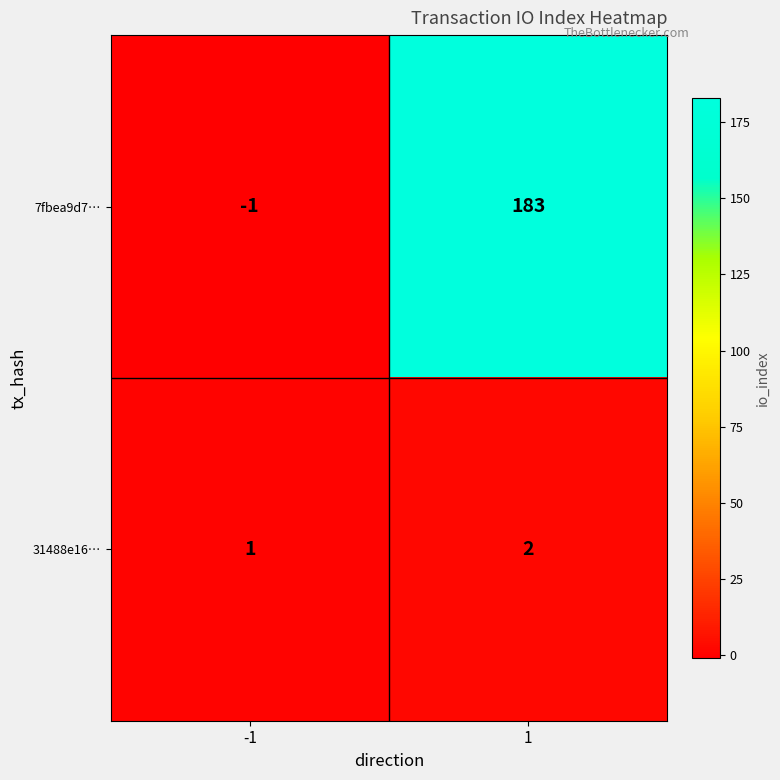

List the series in order of their peak value, lowest first.

31488e16…, 7fbea9d7…